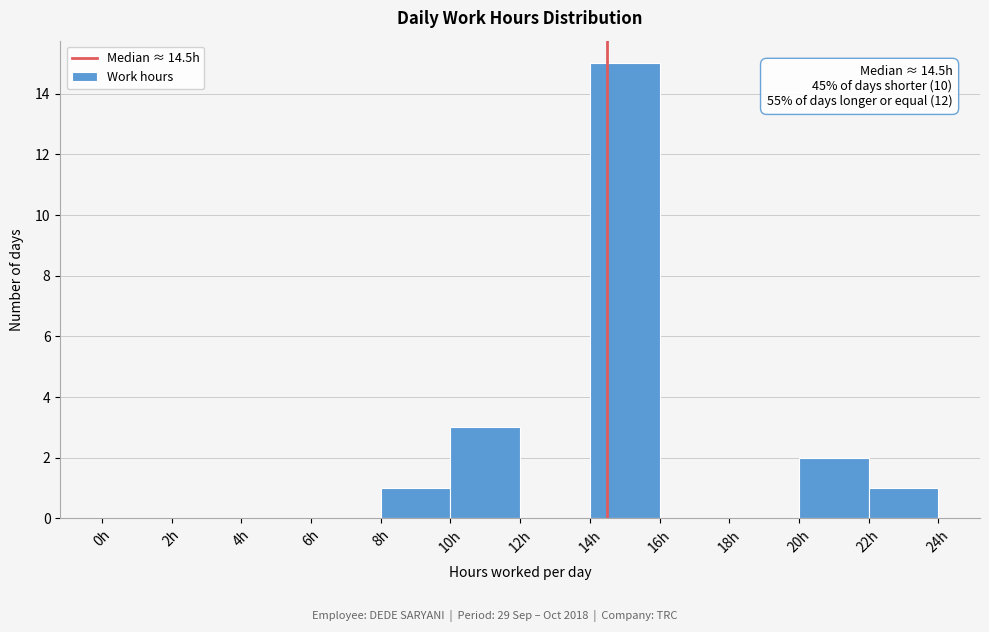

Over which range of the x-axis is the bar tallest?

14 to 16